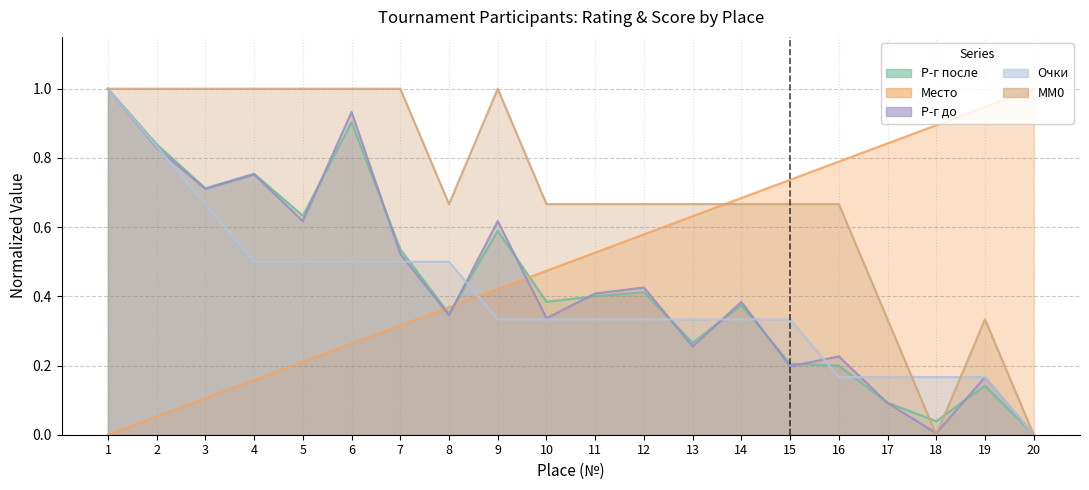

What is the sum of the Р-г до values at 7 and 16?

0.7